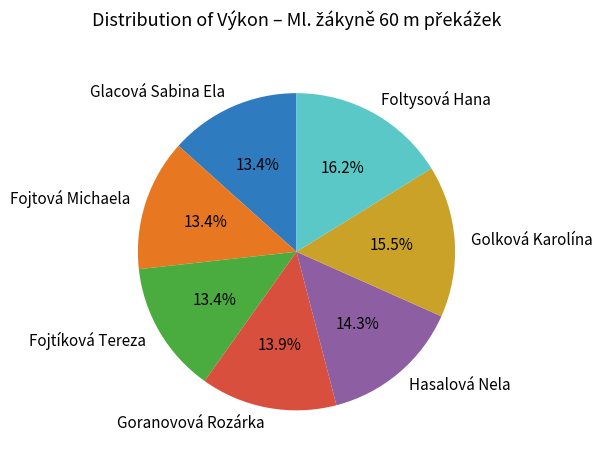

To the nearest percent, what is the average slice percentage?

14%